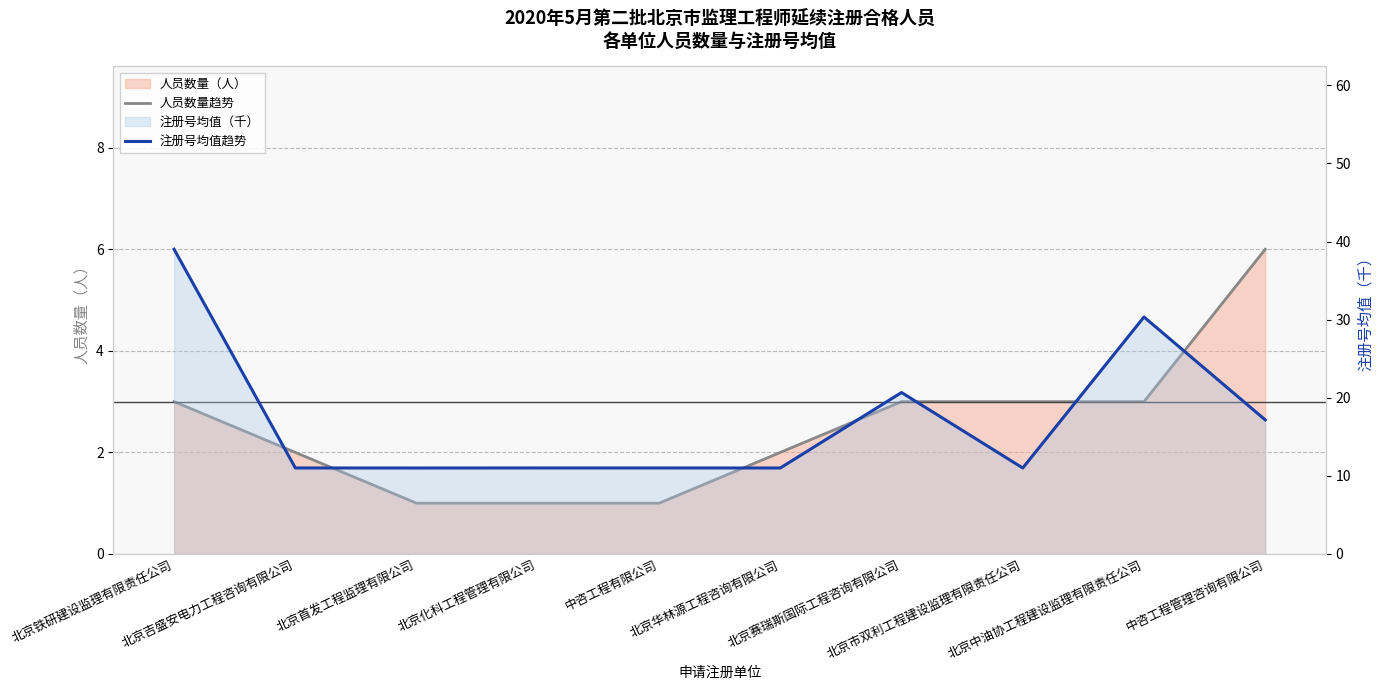

Which series changed the most between 北京铁研建设监理有限责任公司 and 北京吉盛安电力工程咨询有限公司?

注册号均值趋势